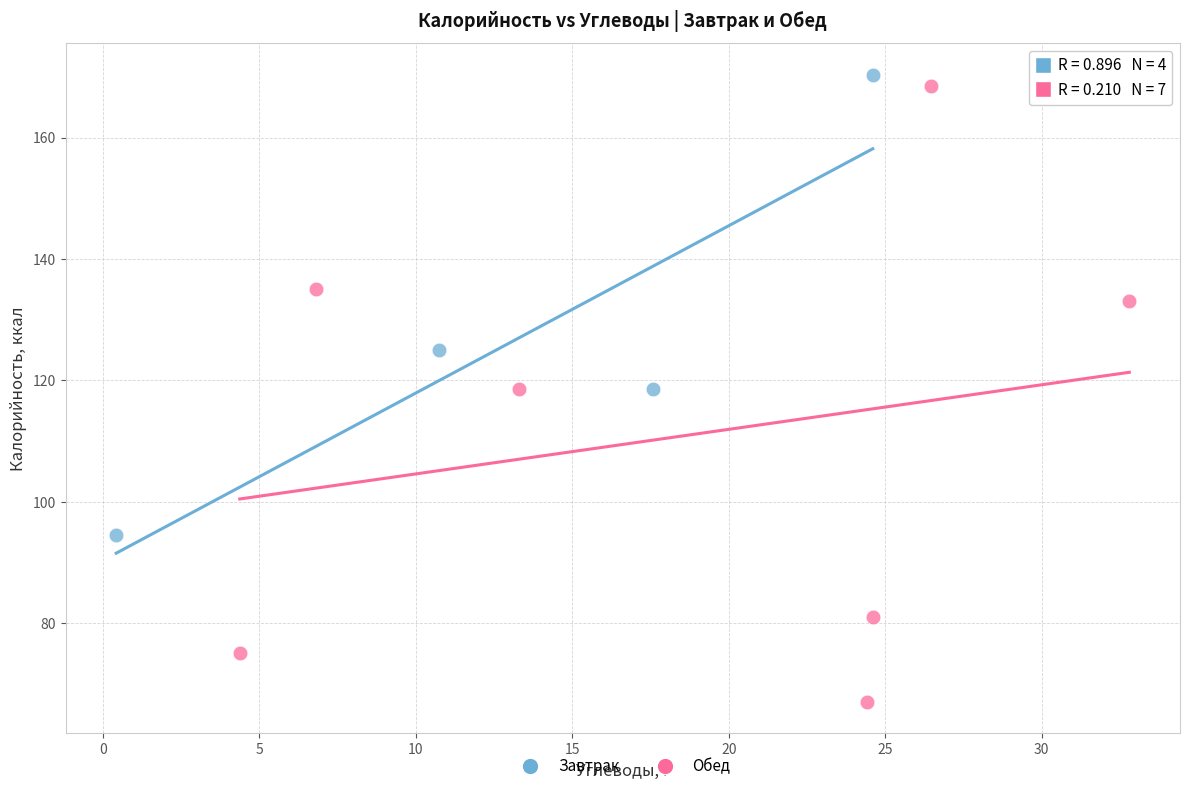

Which series has the largest Y range (max minus min)?

Обед